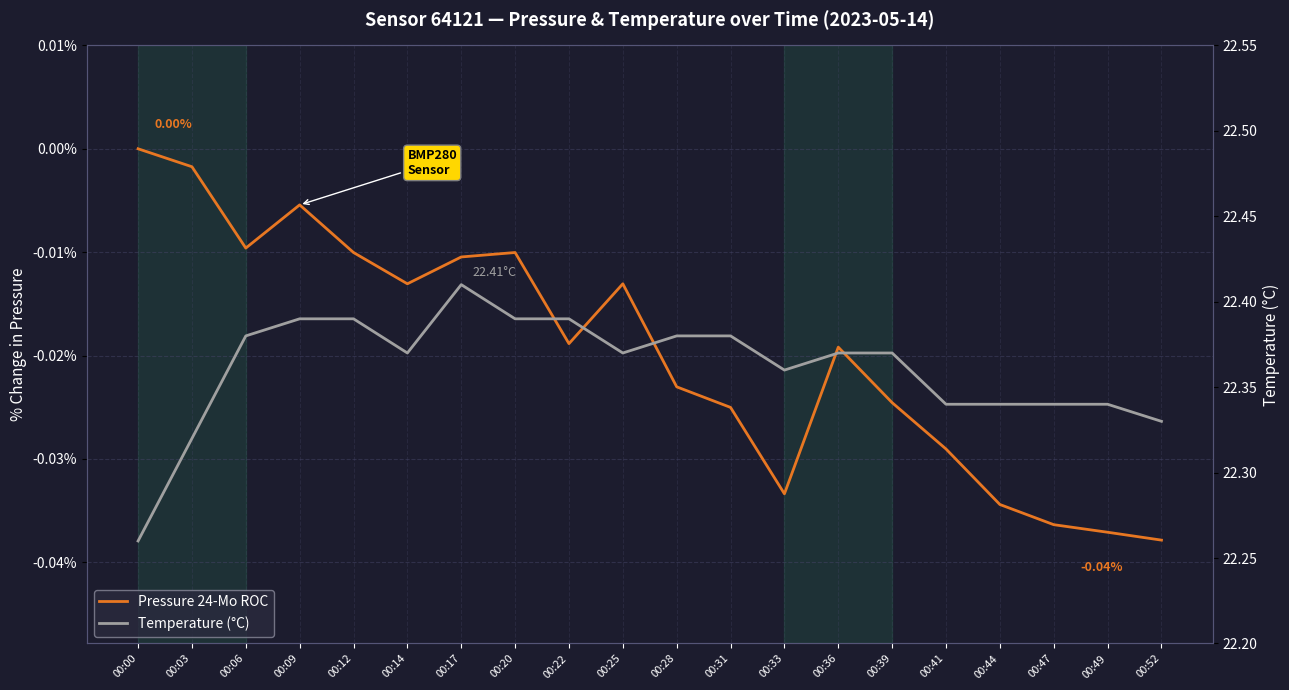

At which label does Temperature (°C) reach its minimum?

00:00